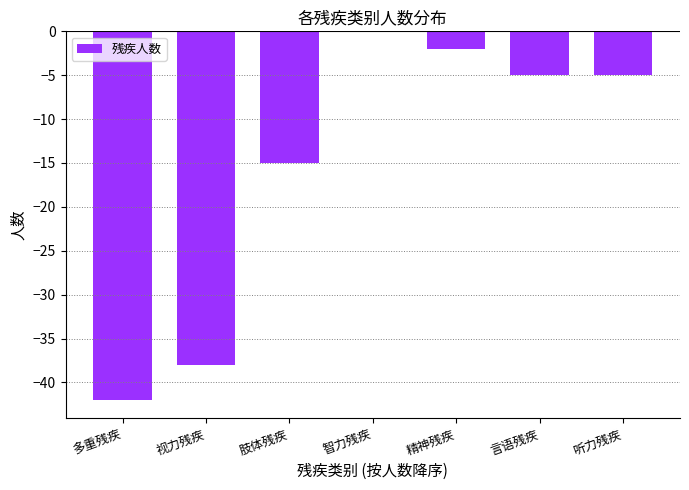

At which label does the data first exceed -5?

智力残疾